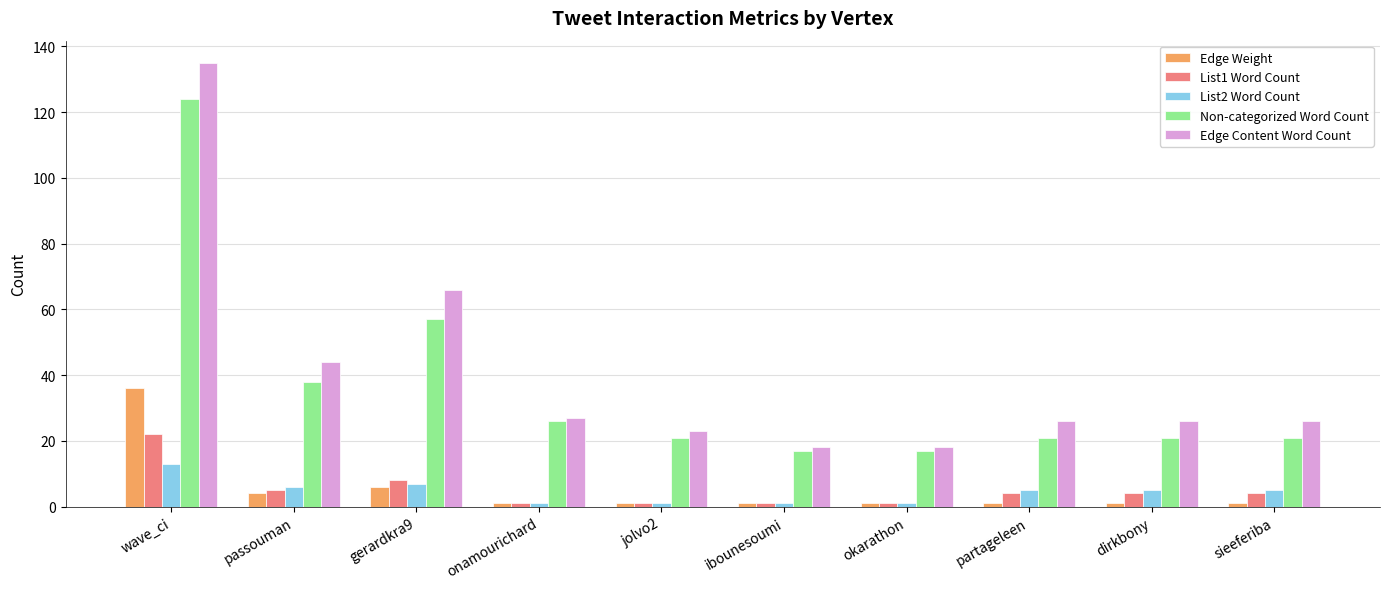

What is the difference between the maximum and second lowest values in the List1 Word Count series?

21